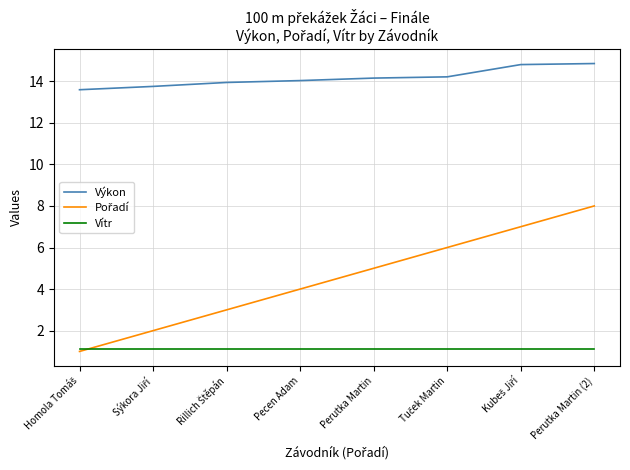

What position from the left is Pecen Adam?

4